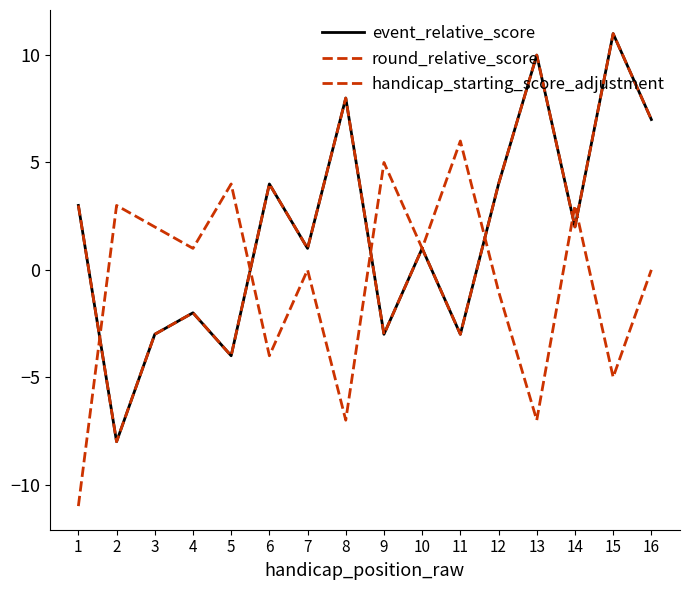

Does the chart display data point markers on the line(s)?

No